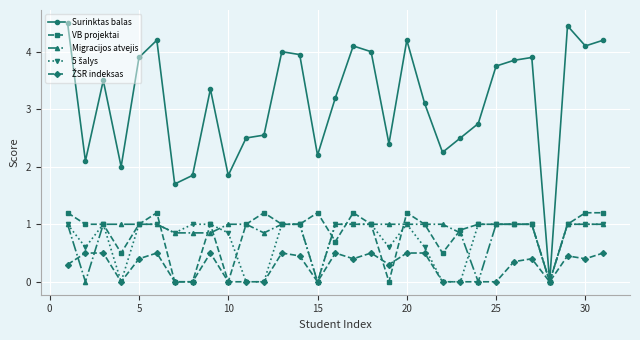

Which series has the widest spread of values?

Surinktas balas